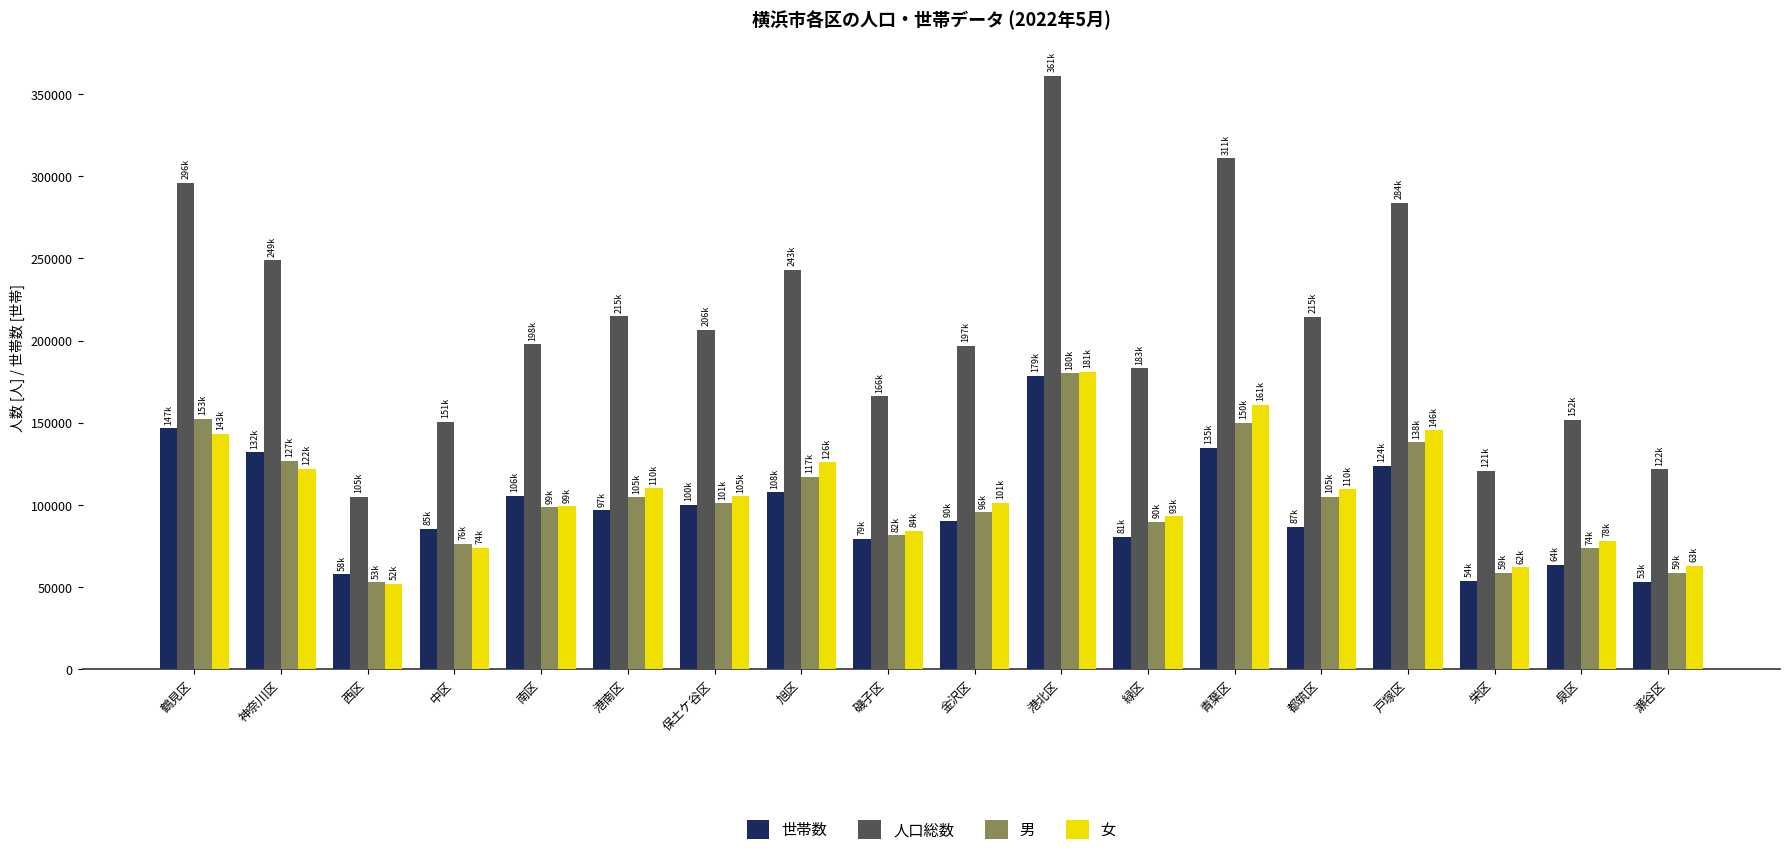

What is the difference between the 人口総数 values at 栄区 and 港南区?

93897